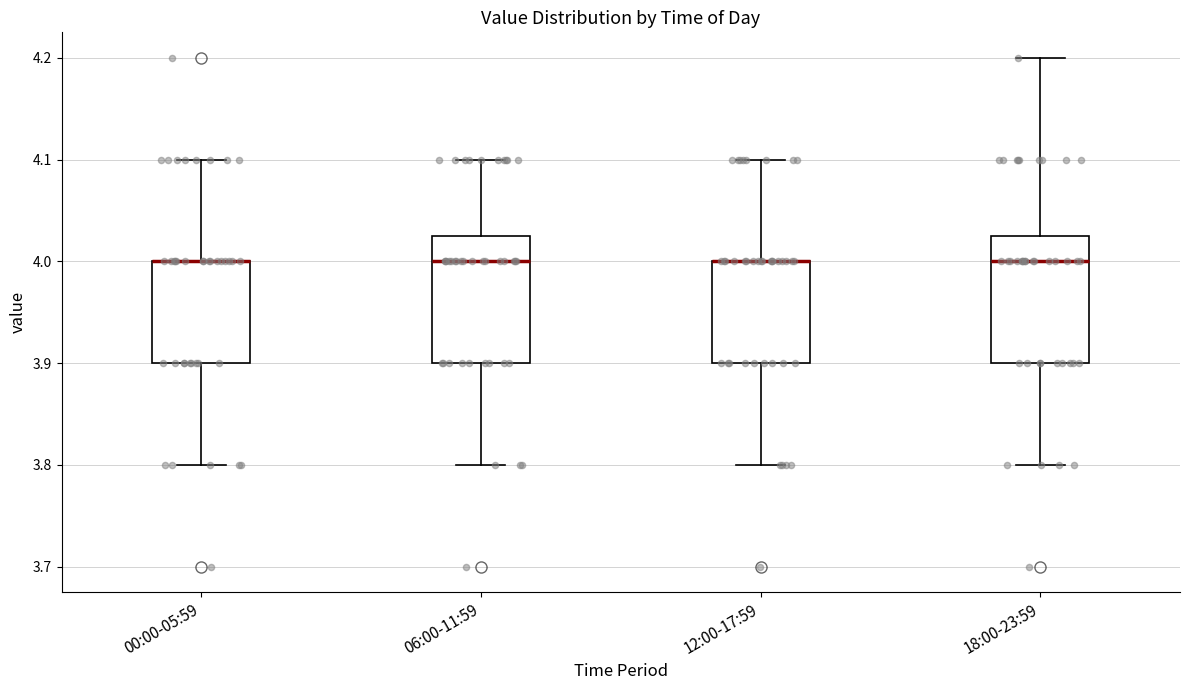

Reading left to right, read every box against the y-axis: the position of its median line, the range the box covers, and the ends of its whiskers. The values are not printed on the chart, so give them approximately, as read against the axis.

00:00-05:59: median 4.00 (drawn on the box's upper edge), box 3.90 to 4.00, whiskers 3.80 to 4.10
06:00-11:59: median 4.00, box 3.90 to 4.03, whiskers 3.80 to 4.10
12:00-17:59: median 4.00 (drawn on the box's upper edge), box 3.90 to 4.00, whiskers 3.80 to 4.10
18:00-23:59: median 4.00, box 3.90 to 4.03, whiskers 3.80 to 4.20